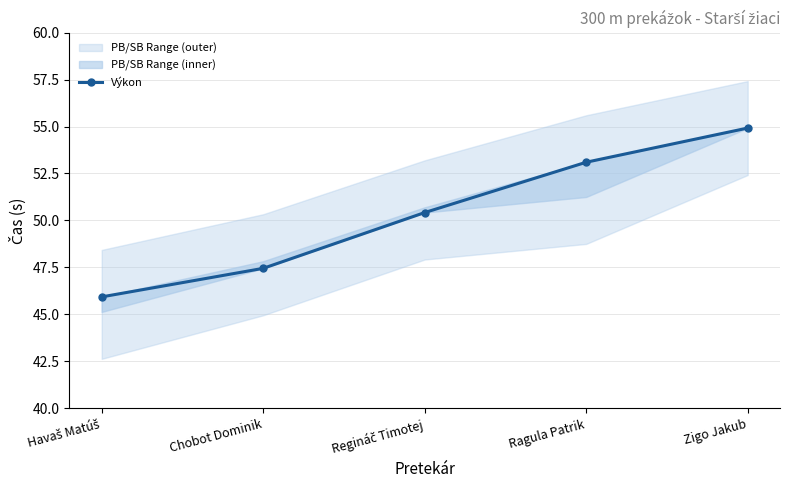

Which category has the lowest value across all series?

Havaš Matúš